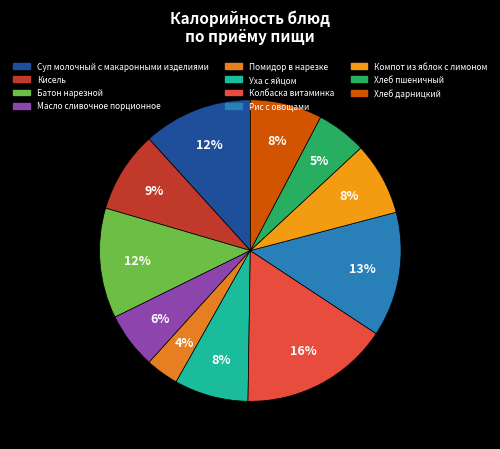

To the nearest percent, what portion does Масло сливочное порционное represent?

6%